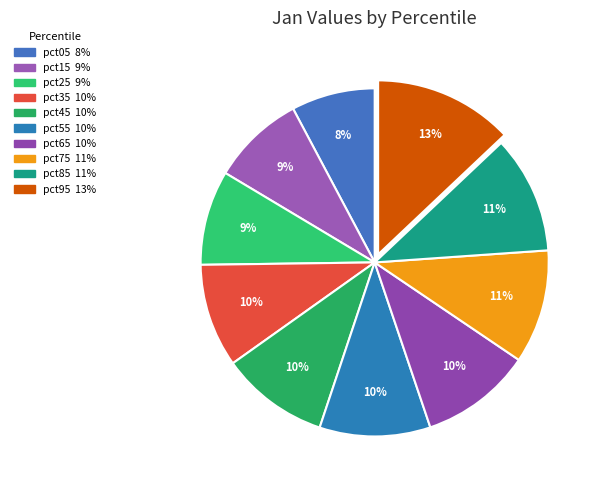

Count the number of slices in the pie.

10